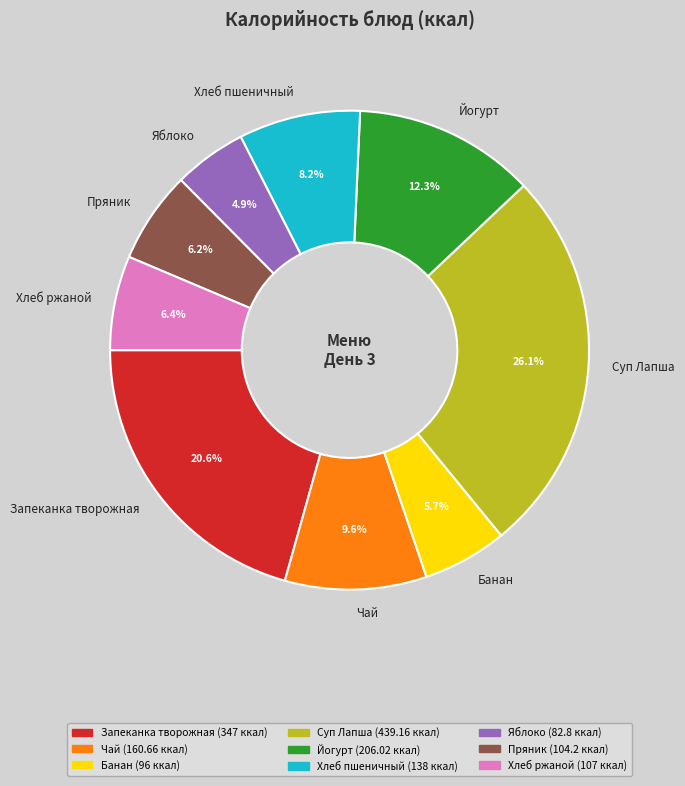

Which has a higher value, Йогурт or Запеканка творожная?

Запеканка творожная